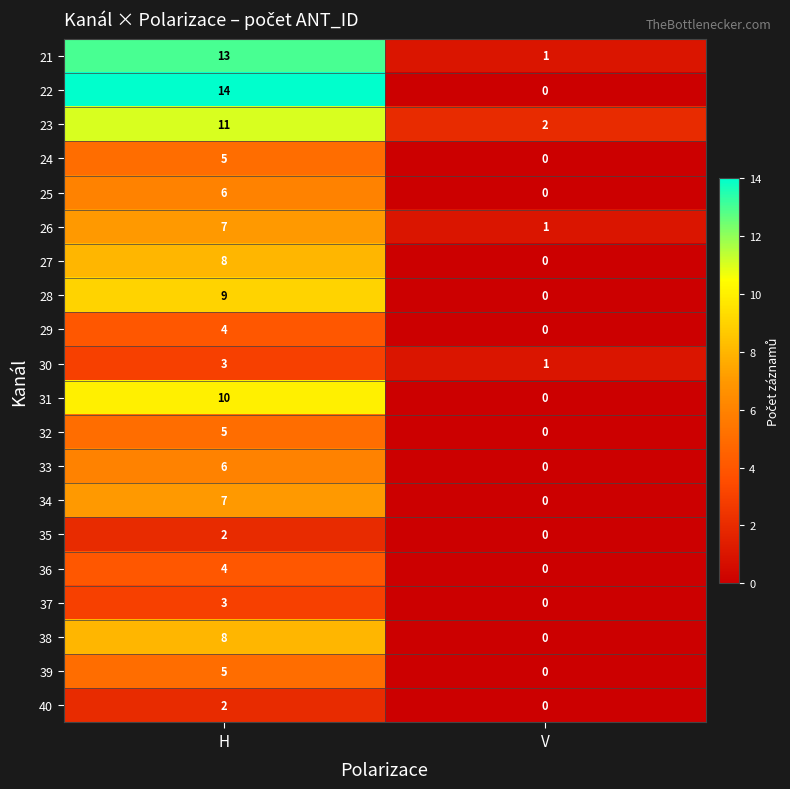

Which category has the lowest value across all series?

V